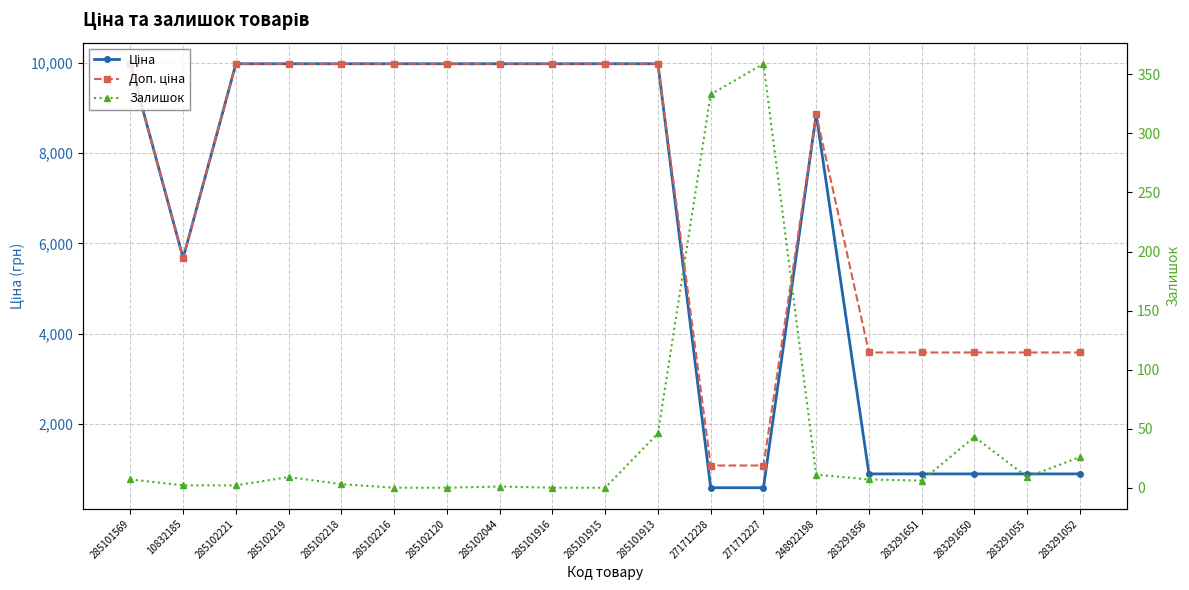

How many data points in Ціна are less than 9974?

9